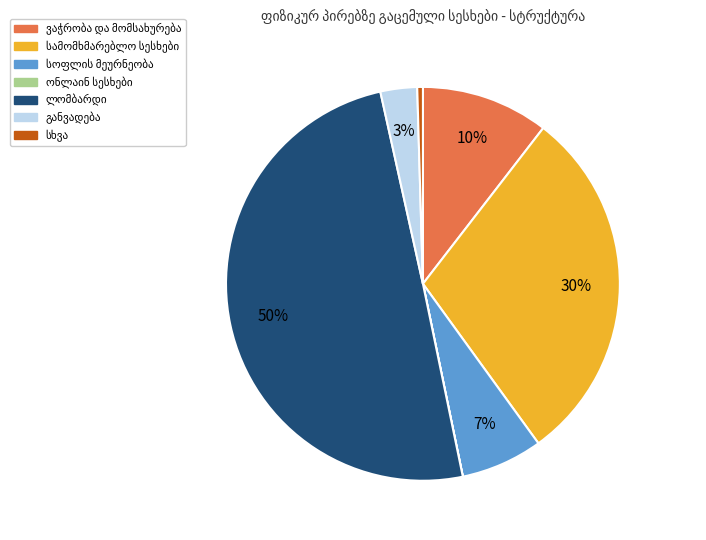

To the nearest percent, what is the difference between the largest and smallest slice percentages?

50%